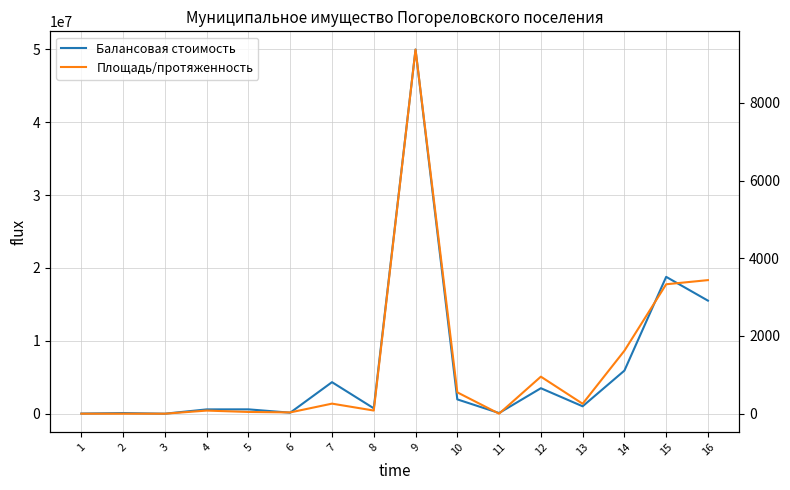

Is it true that Балансовая стоимость equals 28777.4 at 1?

False